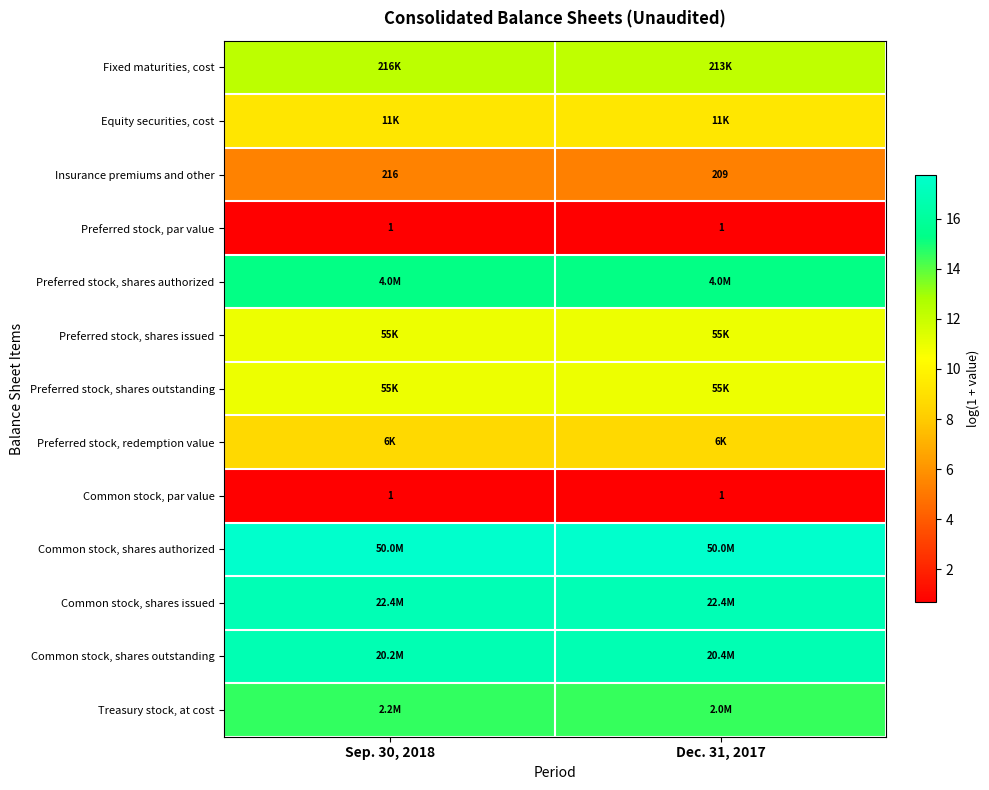

What is the average value of the Preferred stock, shares issued series?

10.9